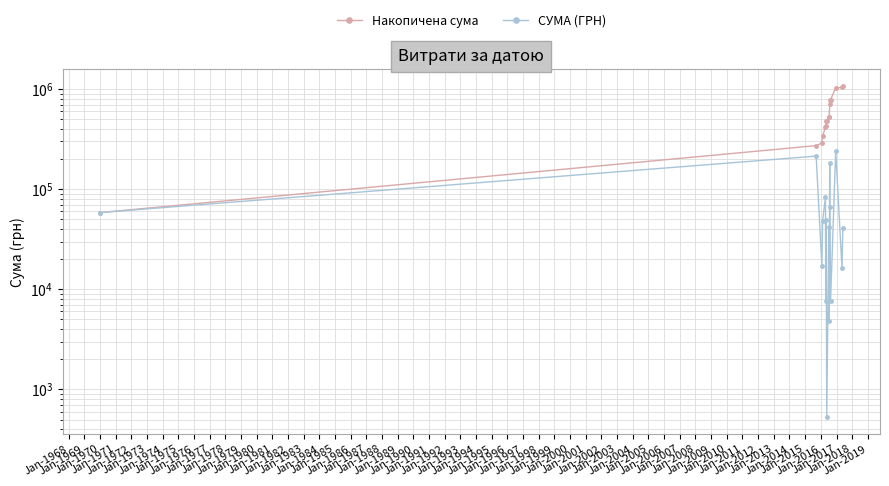

Which has a higher value, Jan-1975 or Jan-1977?

Jan-1977